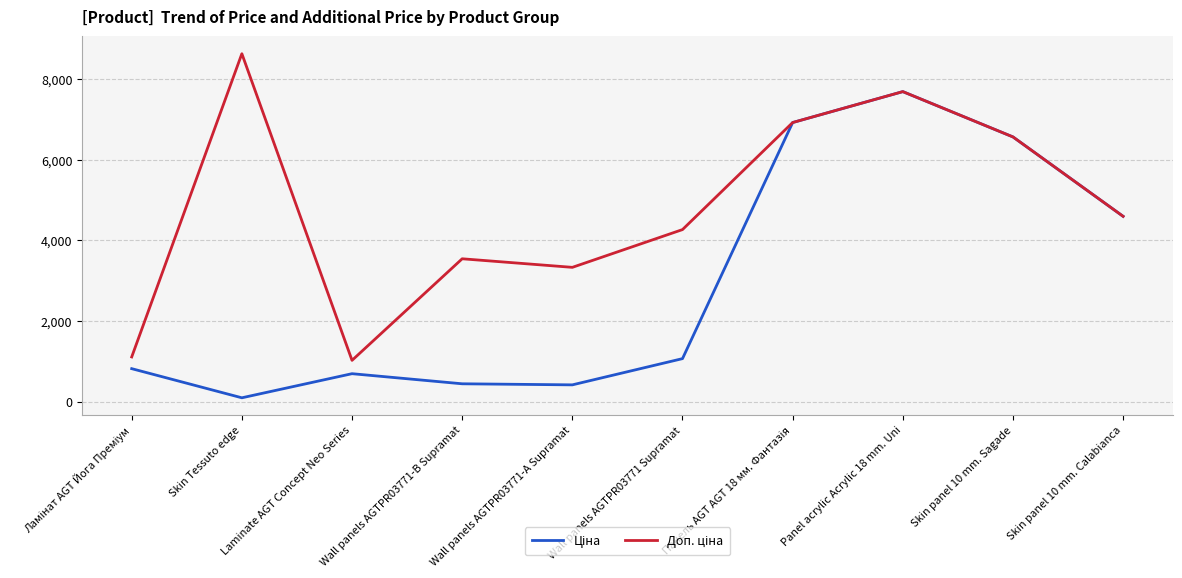

At which category is the sum across all series the highest?

Panel acrylic Acrylic 18 mm. Uni